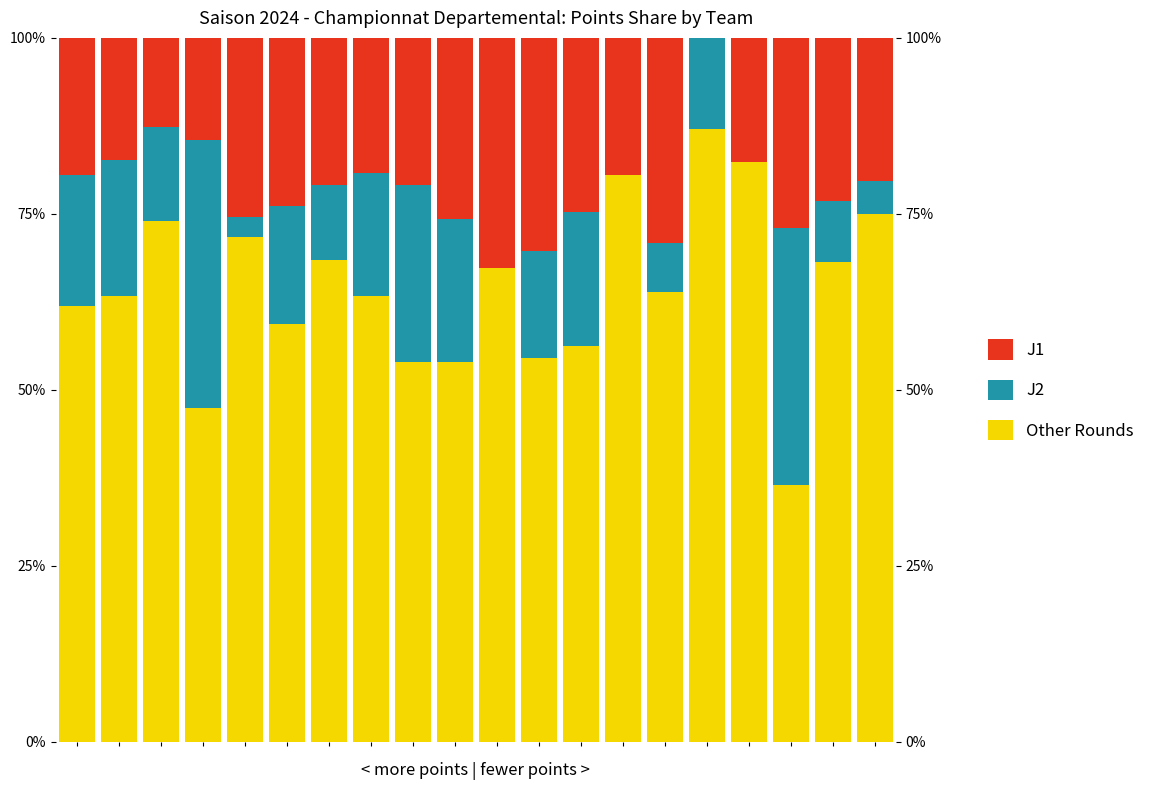

Reading left to right, list all the values displayed in this chart.

Total (other rounds): 62.0	63.3	74.0	47.4	71.7	59.3	68.5	63.4	54.0	54.0	67.3	54.5	56.2	80.5	64.0	87.1	82.4	36.5	68.1	75.0
J2: 18.5	19.4	13.3	38.2	2.9	16.9	10.7	17.4	25.2	20.4	0.0	15.2	19.1	0.0	7.0	12.9	0.0	36.5	8.7	4.7
J1: 19.5	17.3	12.7	14.5	25.4	23.8	20.8	19.3	20.9	25.7	32.7	30.3	24.7	19.5	29.1	0.0	17.6	27.0	23.2	20.3